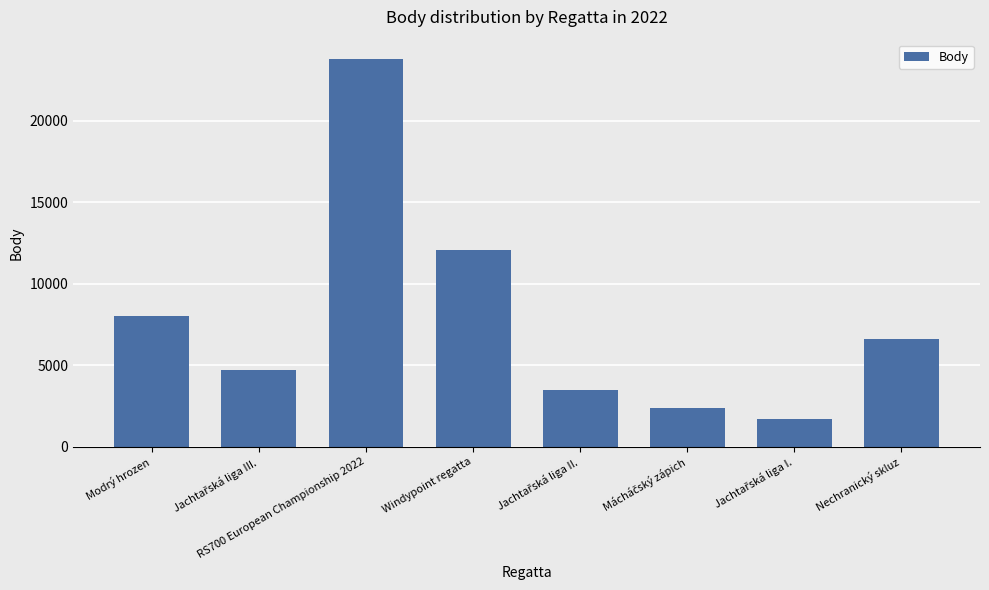

Is it true that the value at Windypoint regatta is 3875?

False